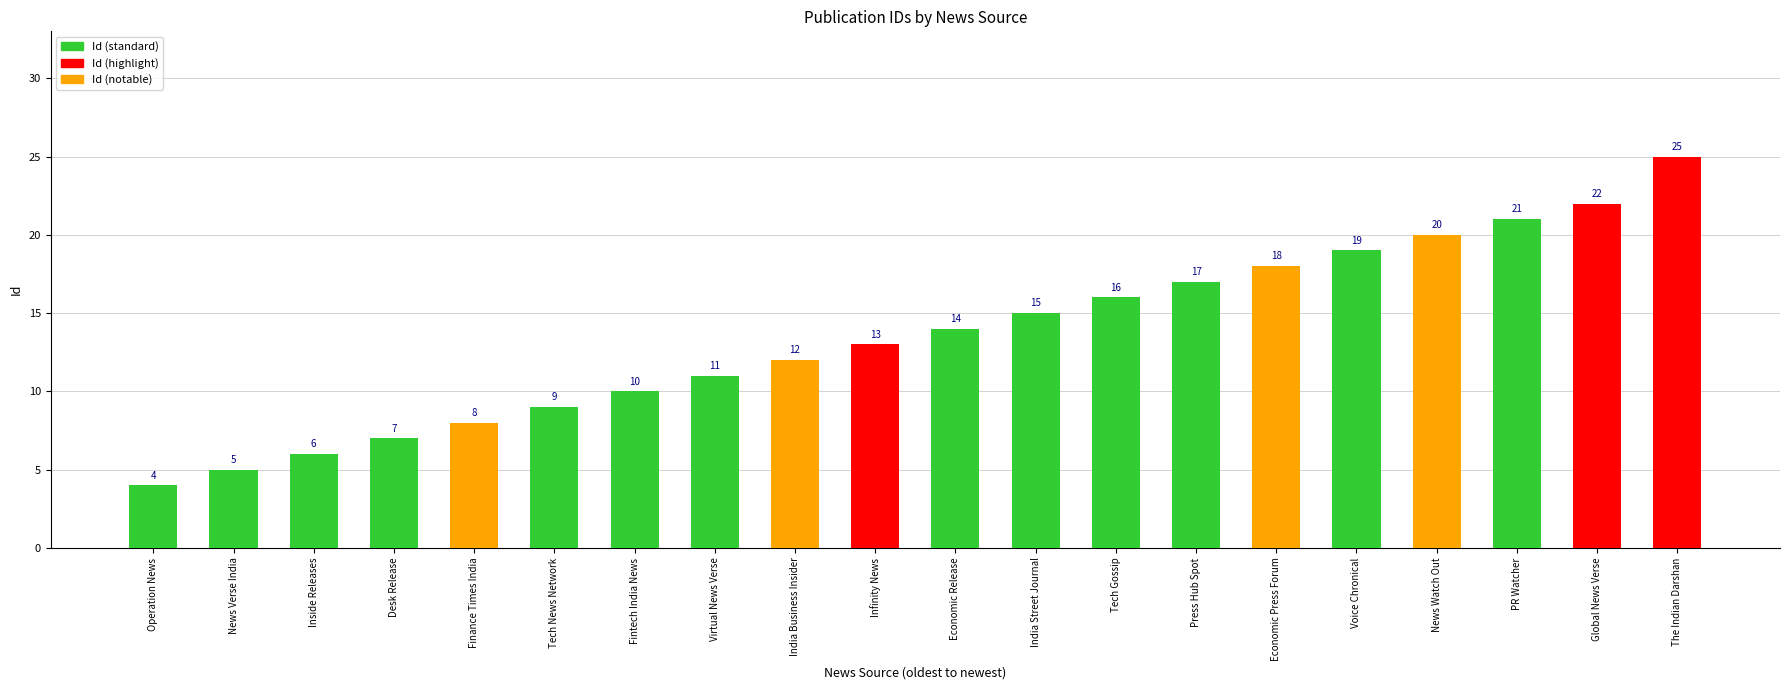

Reading left to right, extract all data points from this chart.

4	5	6	7	8	9	10	11	12	13	14	15	16	17	18	19	20	21	22	25